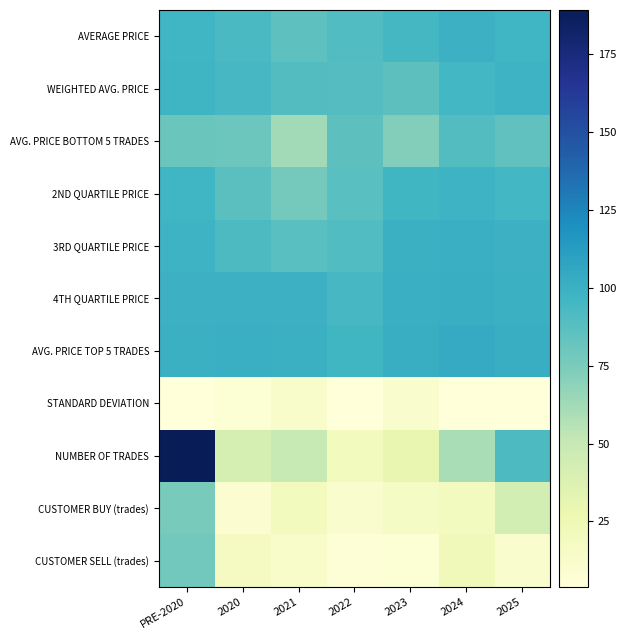

Rank the series by their maximum value, from highest to lowest.

NUMBER OF TRADES, AVG. PRICE TOP 5 TRADES, 4TH QUARTILE PRICE, 3RD QUARTILE PRICE, AVERAGE PRICE, 2ND QUARTILE PRICE, WEIGHTED AVG. PRICE, AVG. PRICE BOTTOM 5 TRADES, CUSTOMER SELL (trades), CUSTOMER BUY (trades), STANDARD DEVIATION